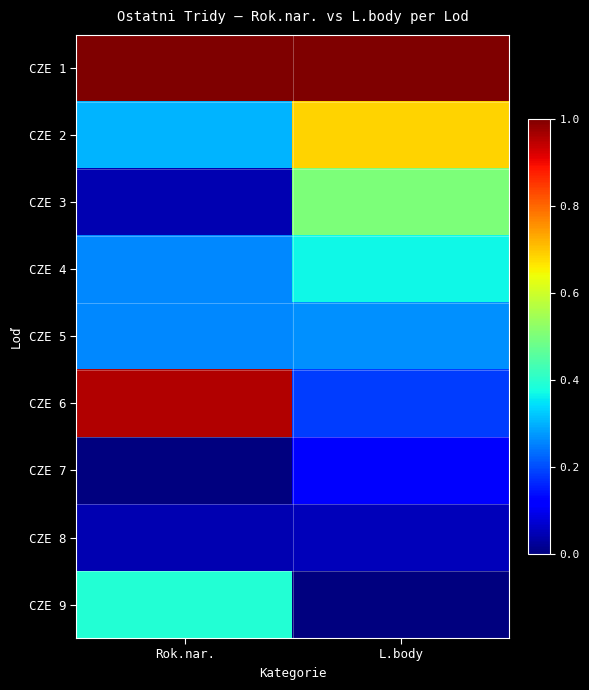

Reading right to left, transcribe all the data shown in this chart.

CZE 1: L.body=1.0	Rok.nar.=1.0
CZE 2: L.body=0.7	Rok.nar.=0.3
CZE 3: L.body=0.5	Rok.nar.=0.0
CZE 4: L.body=0.4	Rok.nar.=0.3
CZE 5: L.body=0.3	Rok.nar.=0.3
CZE 6: L.body=0.2	Rok.nar.=1.0
CZE 7: L.body=0.1	Rok.nar.=0.0
CZE 8: L.body=0.1	Rok.nar.=0.0
CZE 9: L.body=0.0	Rok.nar.=0.4